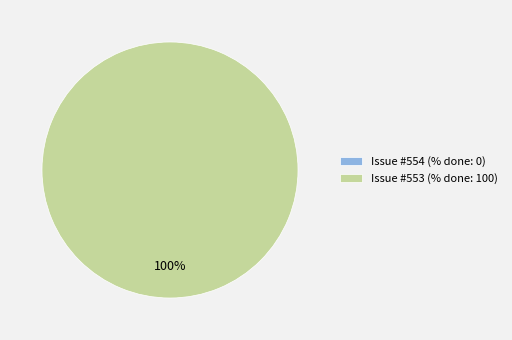

What is the change in value from 554 to 553?

+100